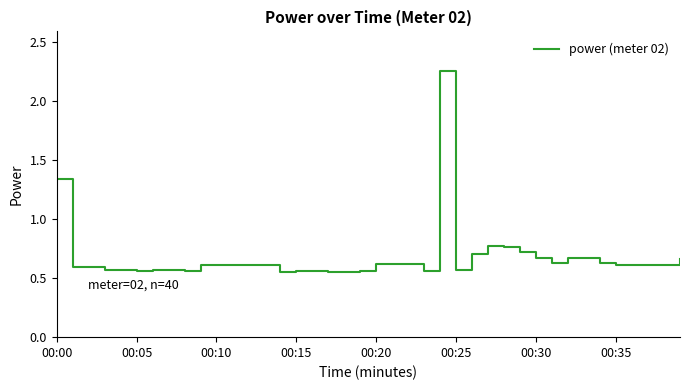

What is the difference between the maximum and minimum values?

1.7